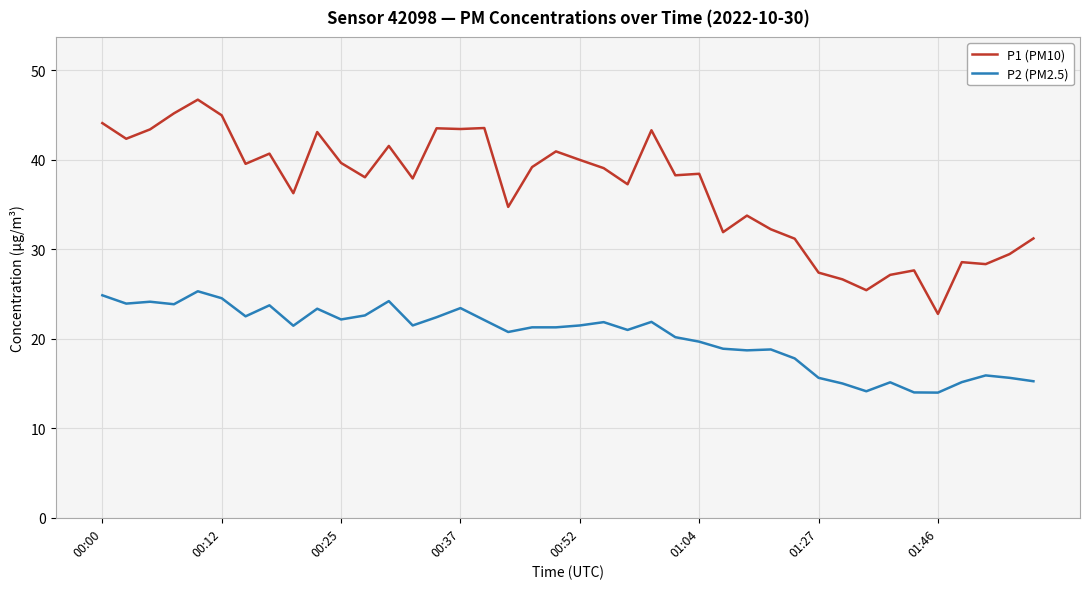

Which series has the widest spread of values?

P1 (PM10)